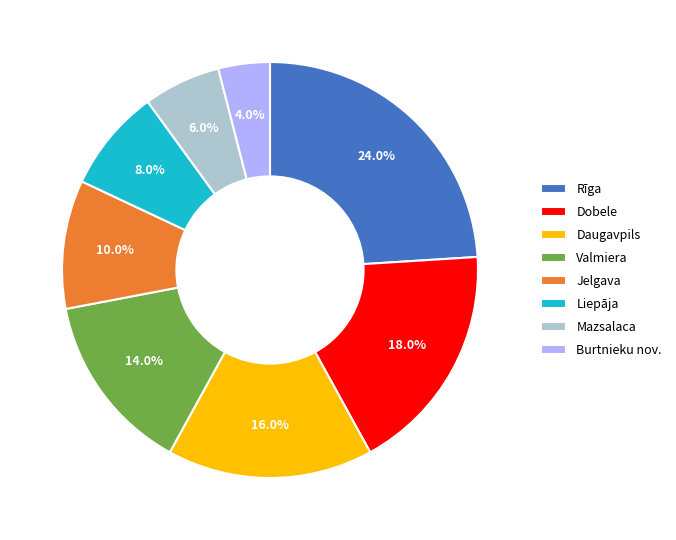

Rank the categories by value from lowest to highest.

Burtnieku nov., Mazsalaca, Liepāja, Jelgava, Valmiera, Daugavpils, Dobele, Rīga